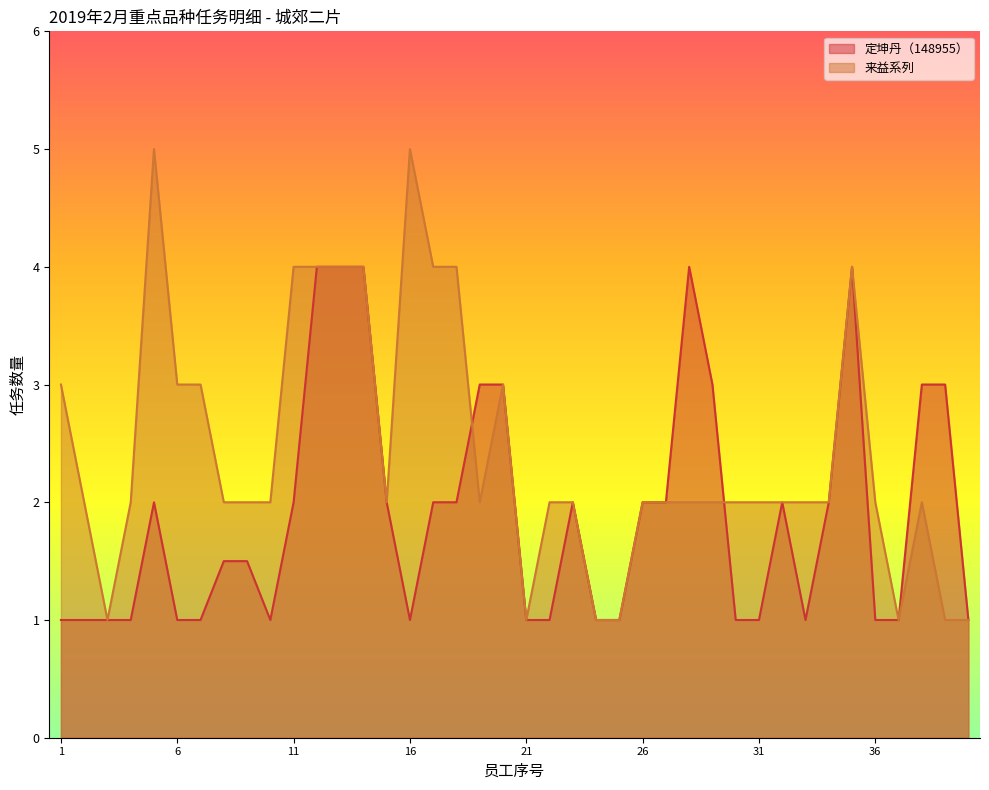

Which series has the widest spread of values?

来益系列